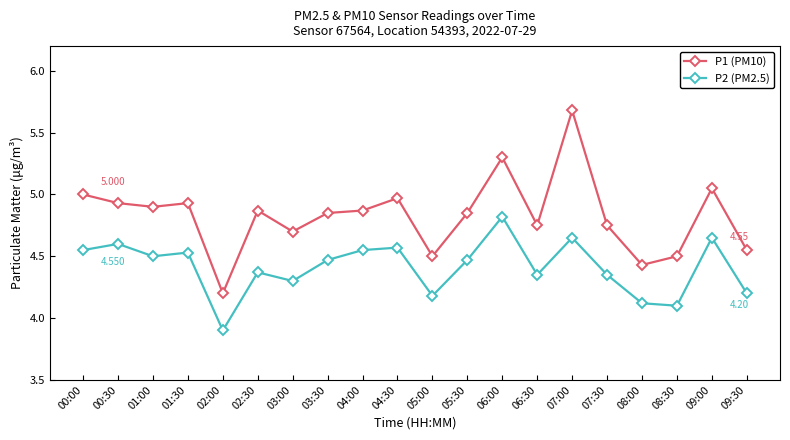

What is the label of the 3rd point from the right?

08:30